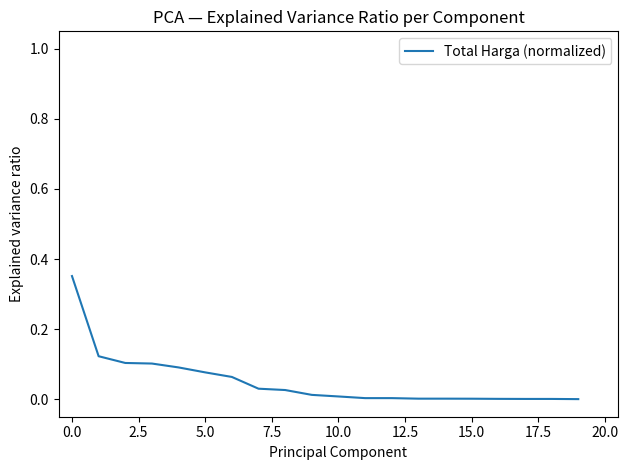

How many lines are shown in the chart?

1